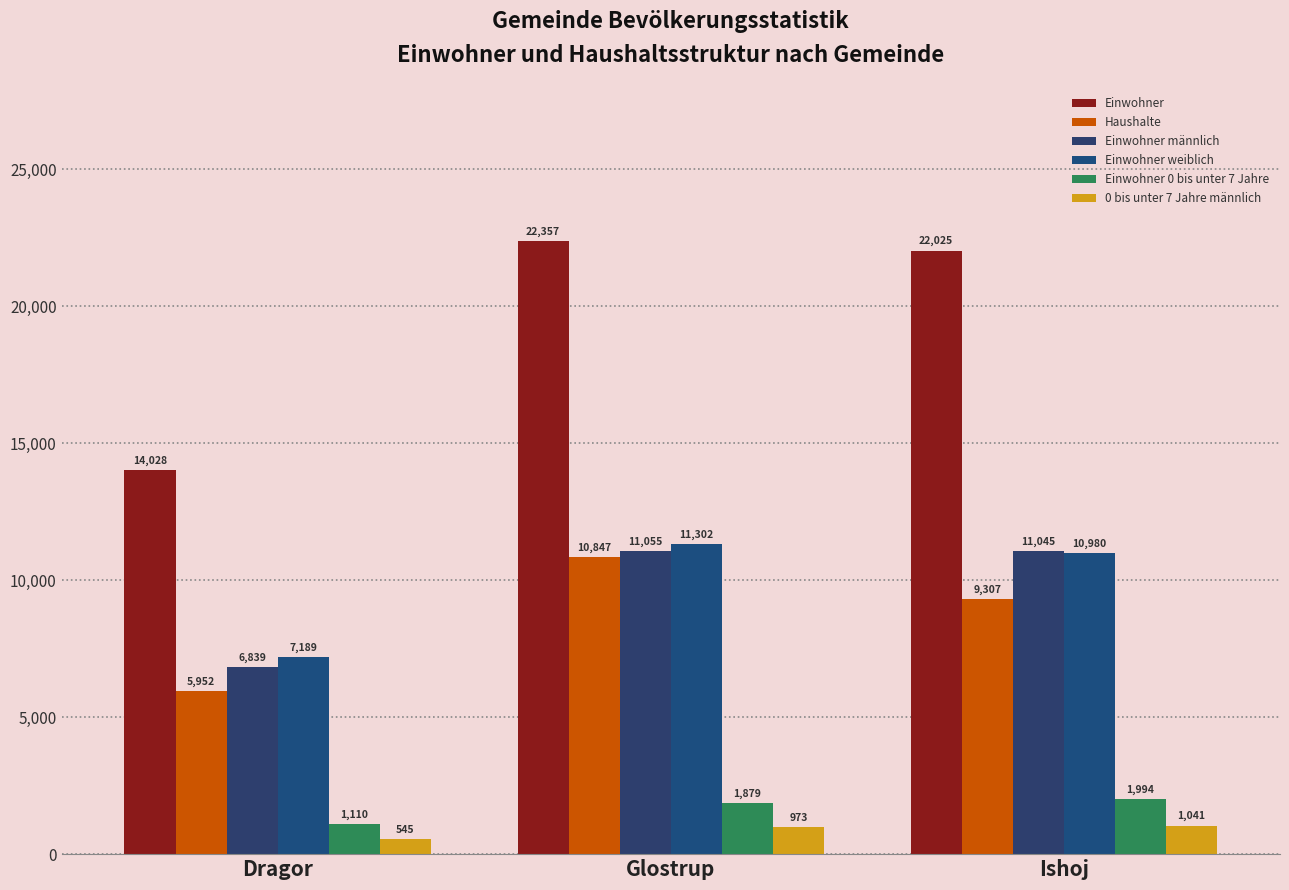

Reading left to right, transcribe all the data shown in this chart.

Einwohner: 14028	22357	22025
Haushalte: 5952	10847	9307
Einwohner männlich: 6839	11055	11045
Einwohner weiblich: 7189	11302	10980
Einwohner 0 bis unter 7 Jahre: 1110	1879	1994
0 bis unter 7 Jahre männlich: 545	973	1041